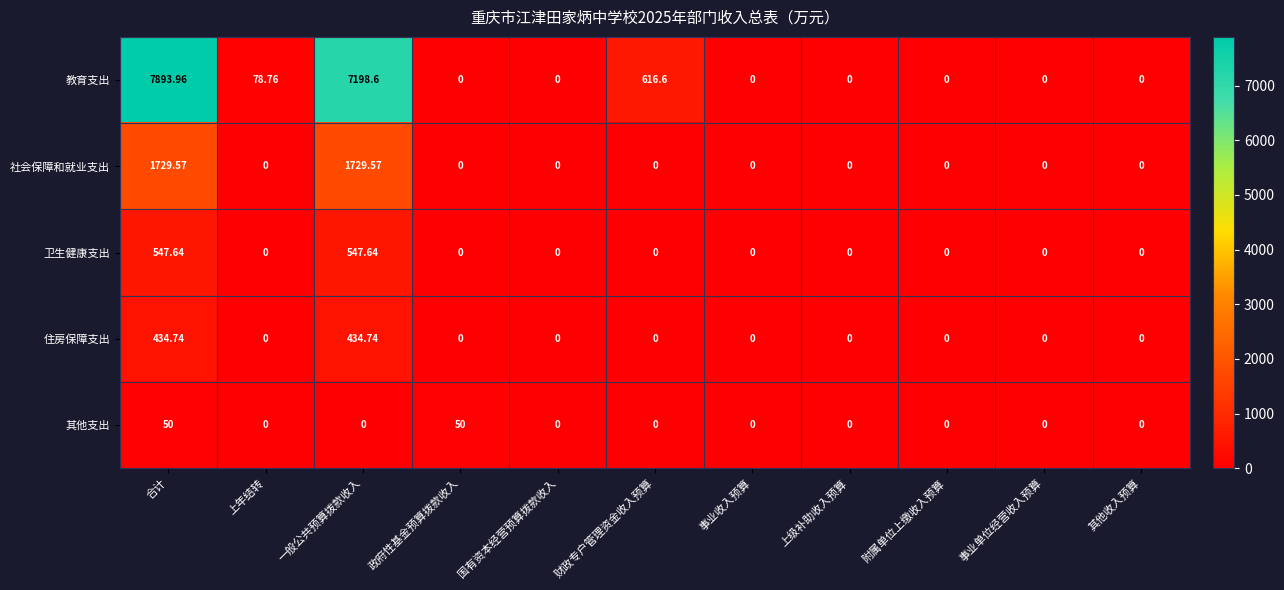

Which series has the largest range (max minus min)?

教育支出